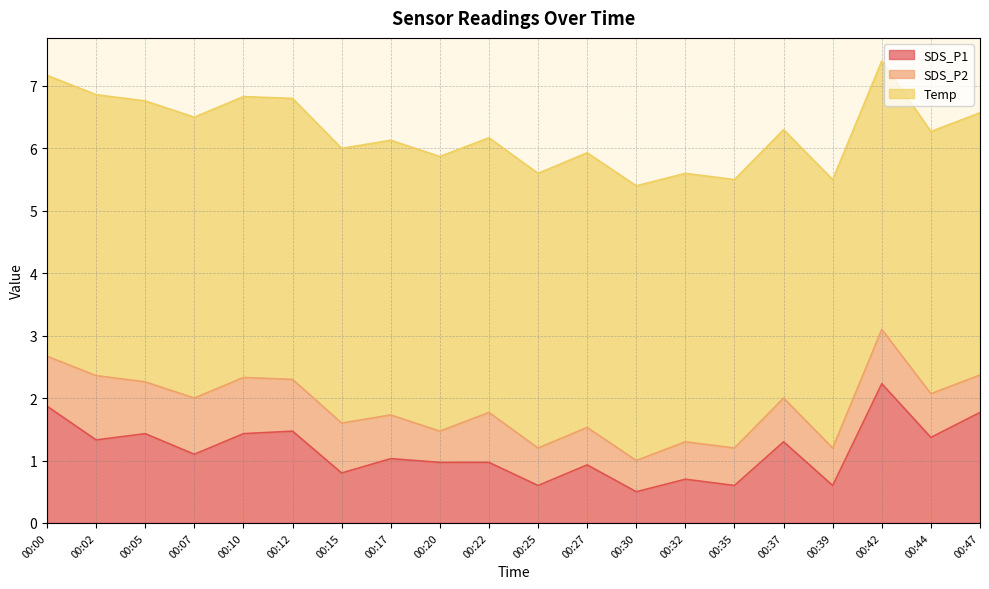

What is the total value across all series at 00:25?

5.6